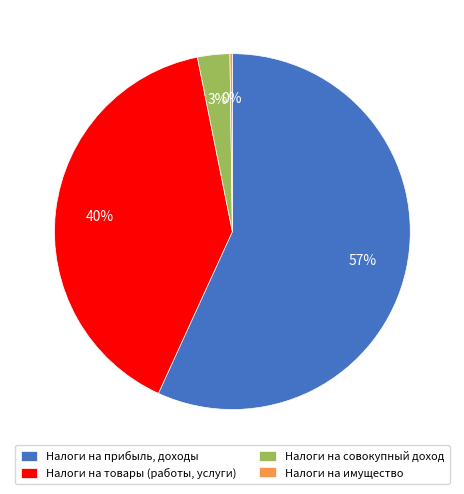

Is the sum of Налоги на товары (работы, услуги) and Налоги на совокупный доход greater than half?

No